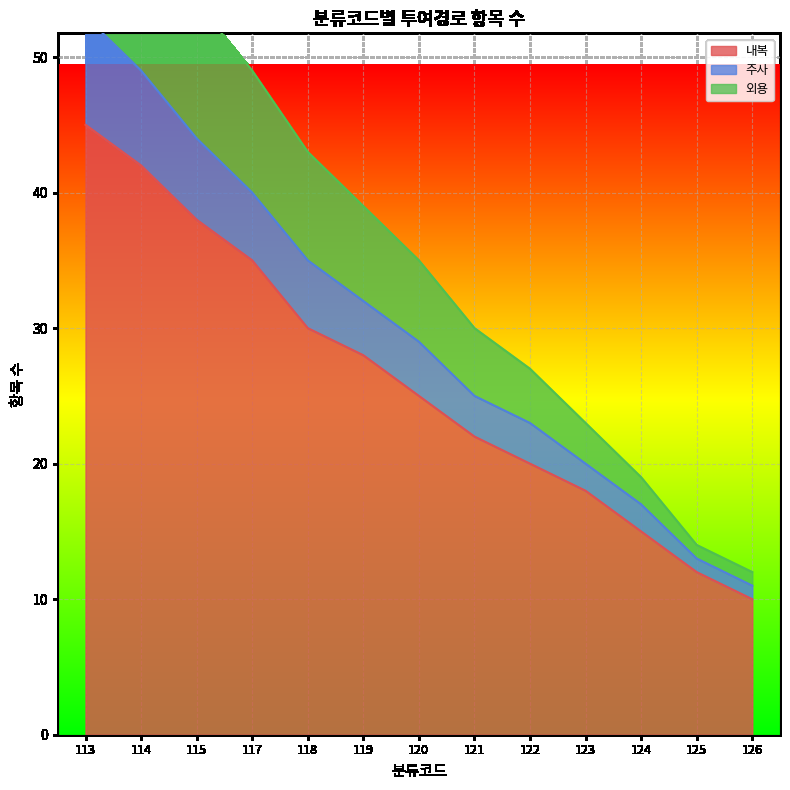

True or false: 주사 and 외용 intersect in this chart.

False